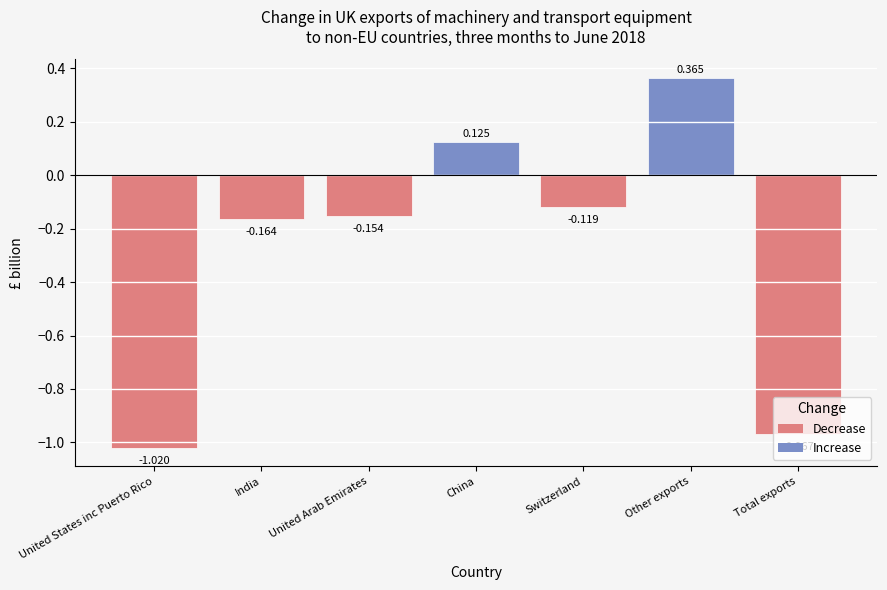

What is the change in value from United States inc Puerto Rico to Total exports?

+0.1